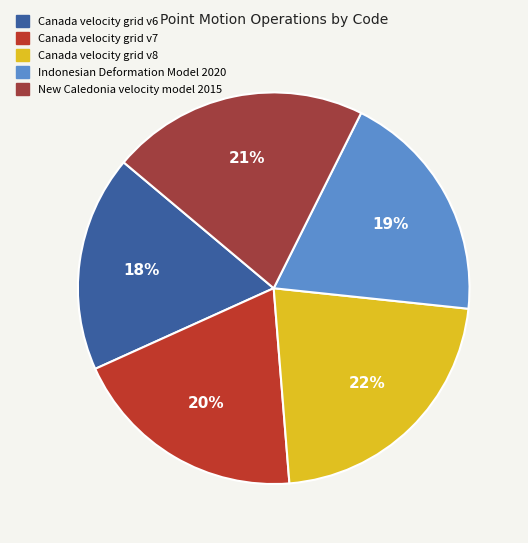

How many segments does this pie chart have?

5